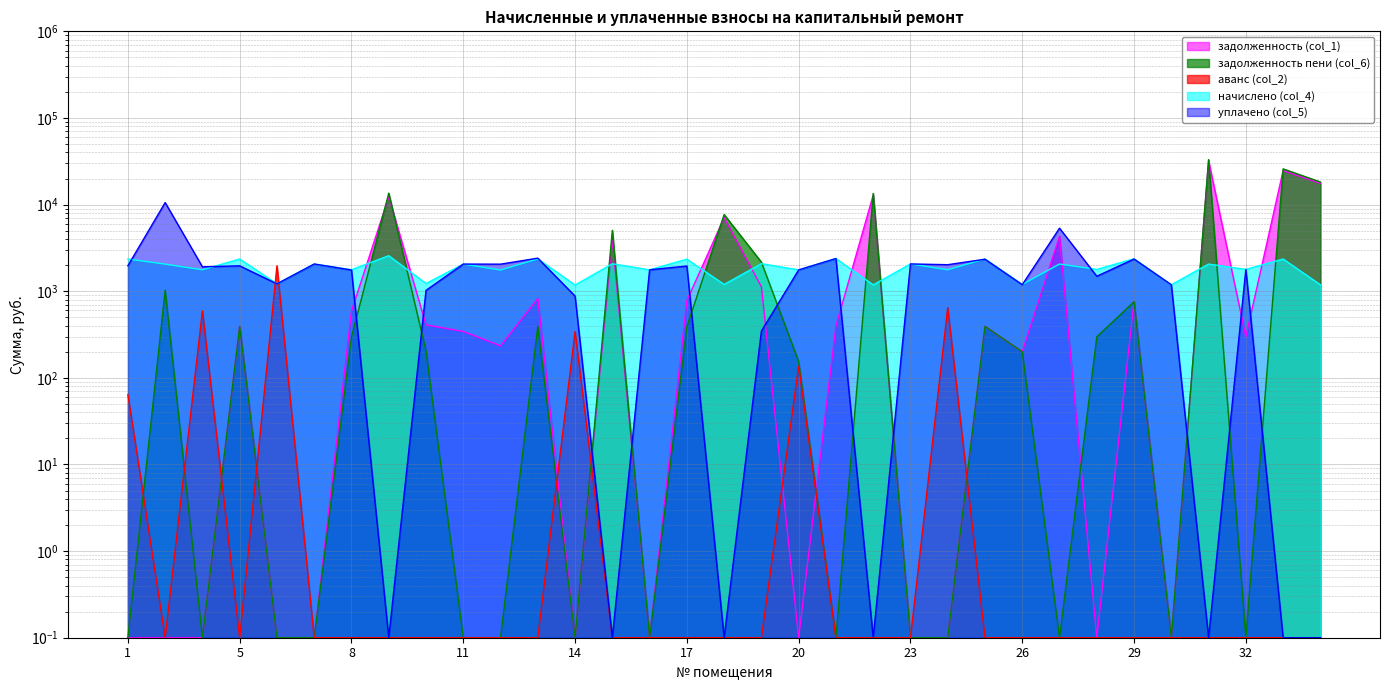

Between 17 and 25, which is larger?

17